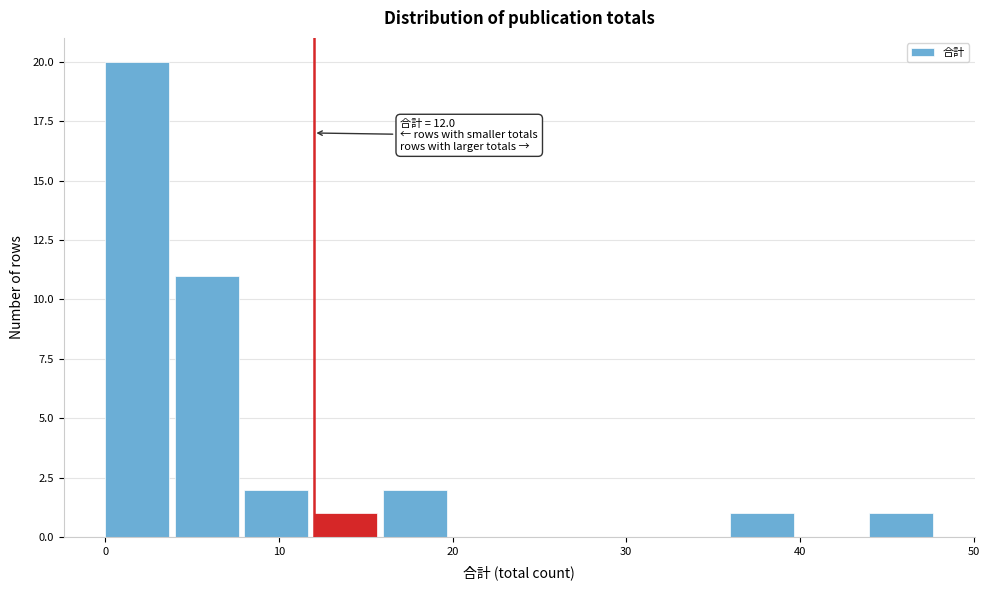

Over which range of the x-axis is the bar tallest?

0 to 4